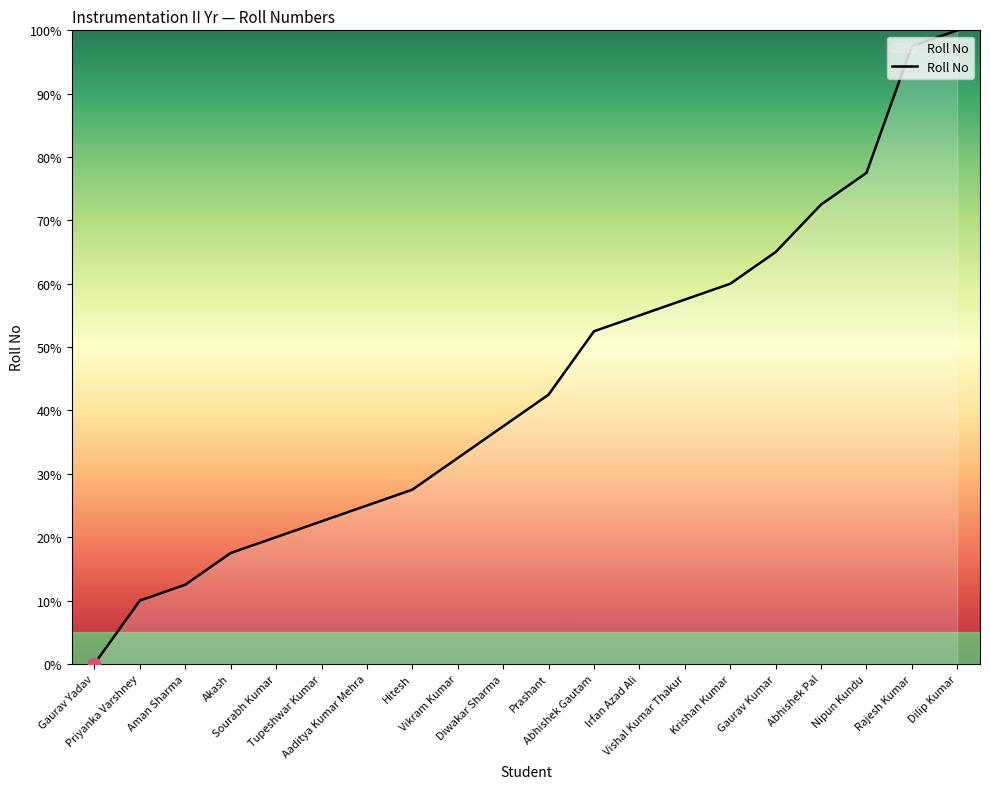

Between Gaurav Yadav and Nipun Kundu, which is larger?

Nipun Kundu